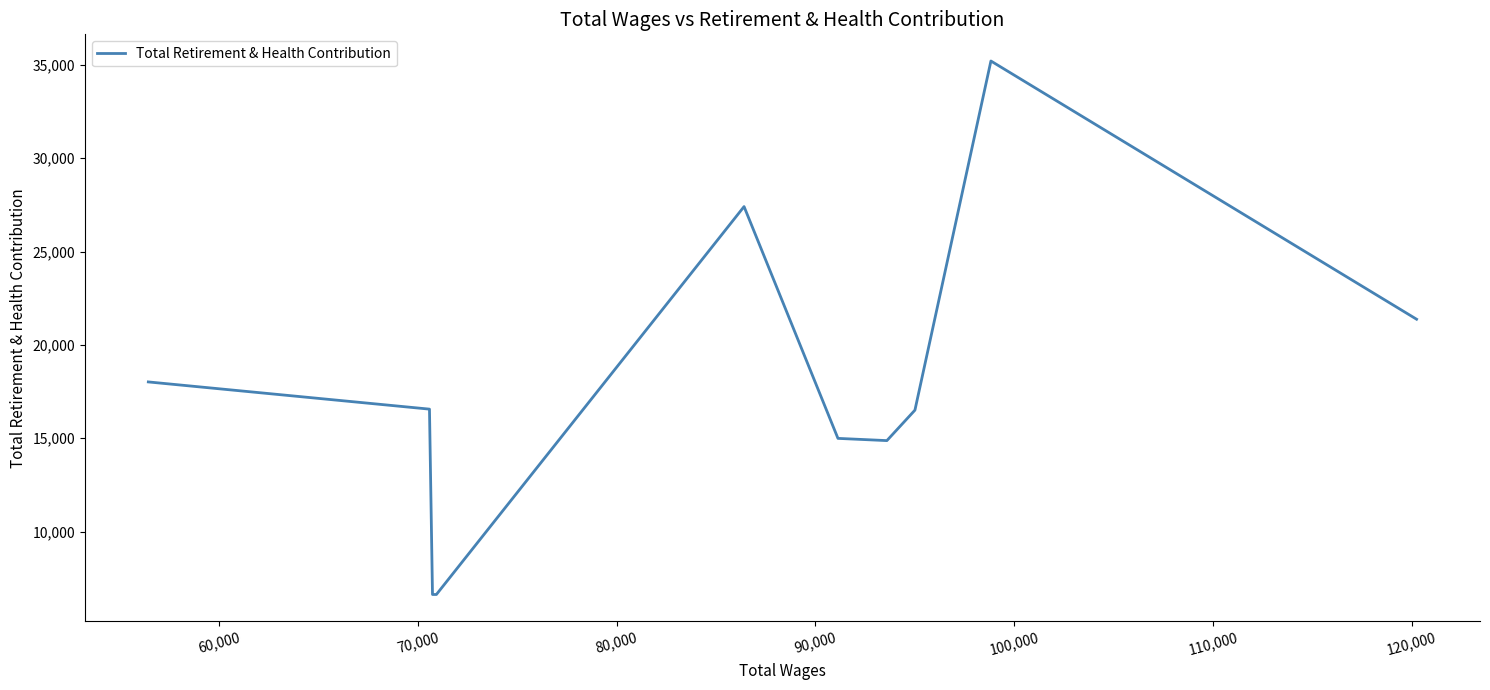

What is the greatest value displayed?

35201